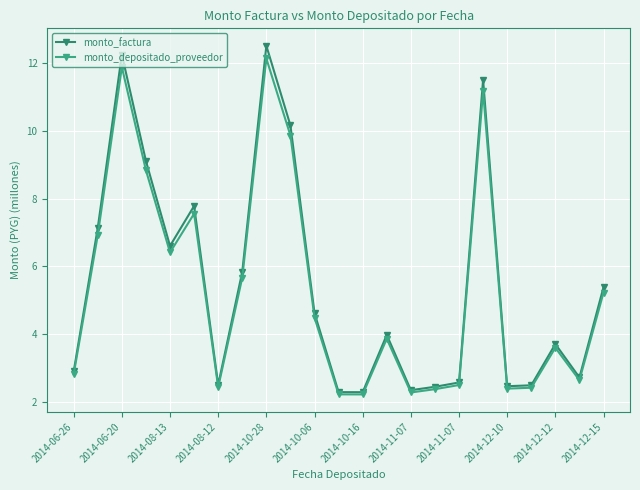

In monto_depositado_proveedor, how many points are lower than both neighbors (excluding endpoints)?

6